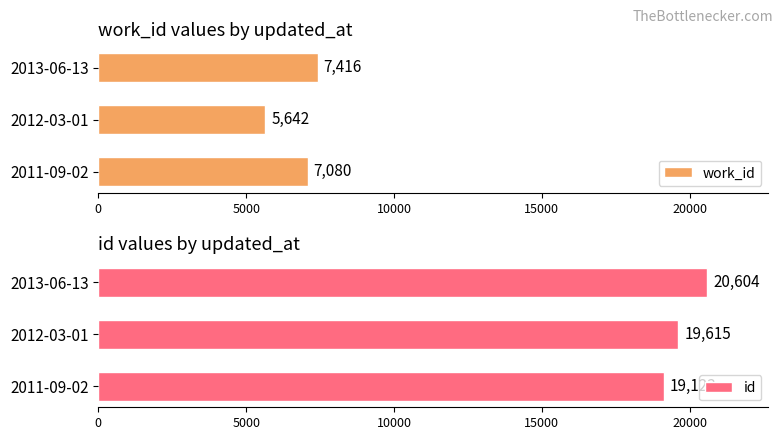

What is the highest value of the id series?

20604